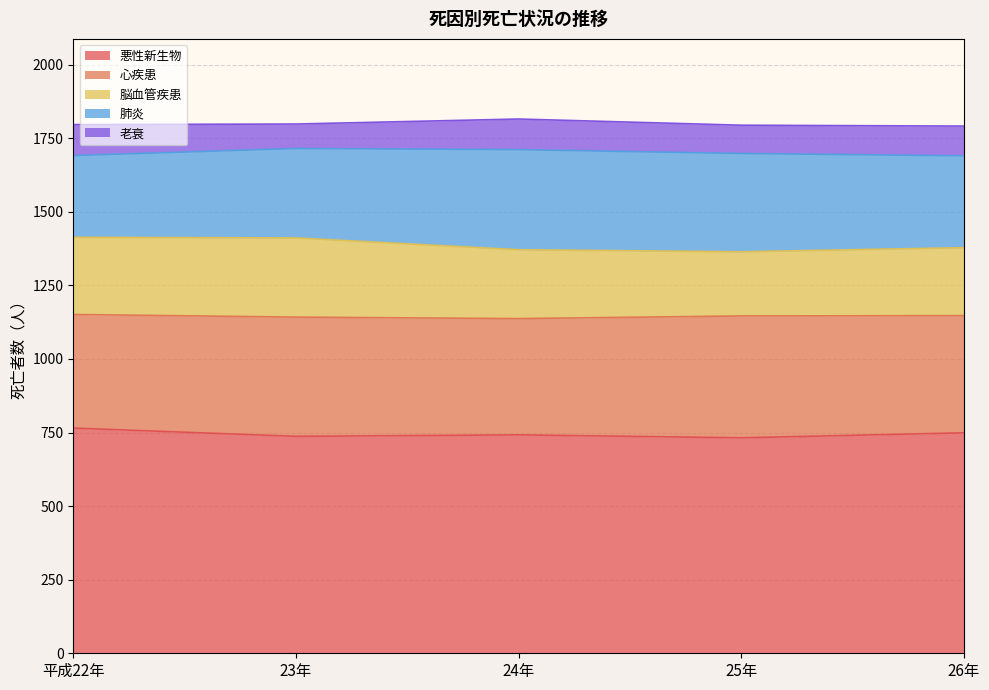

True or false: 肺炎 has more than 0 interior local peaks.

True